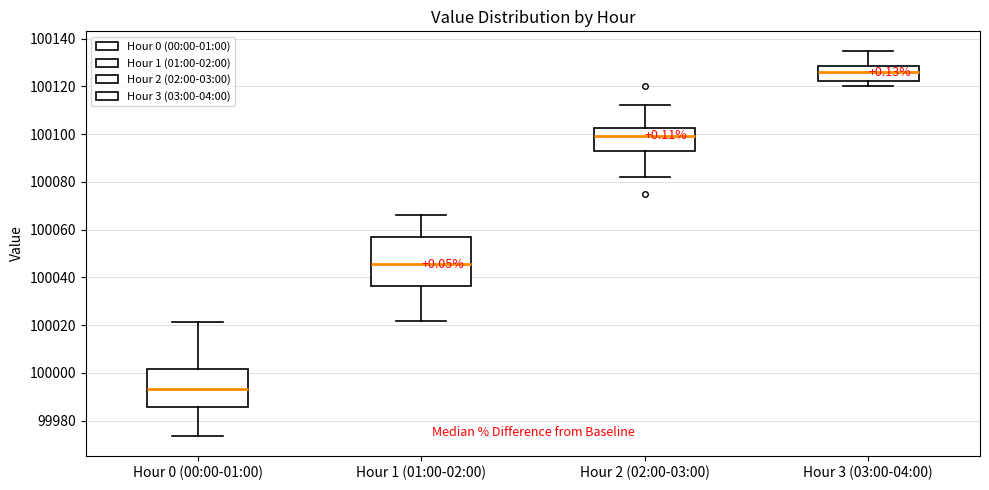

Which box is the tallest, from its lower edge to its upper edge?

Hour 1 (01:00-02:00)